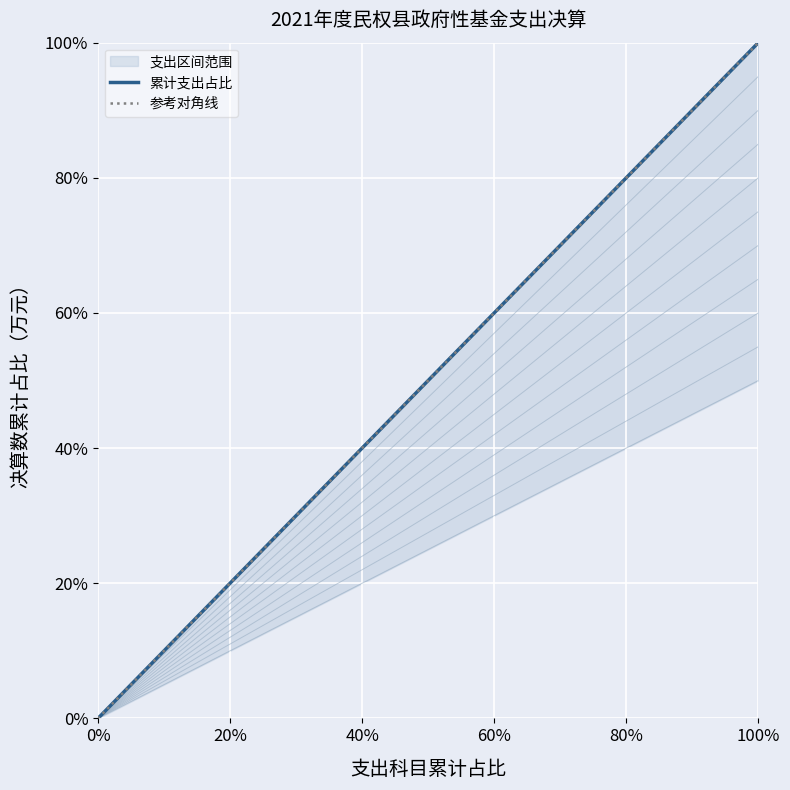

Reading left to right, what are all the values shown in this chart?

累计支出占比: 0.0	0.2	0.5	0.8	1.0
参考对角线: 0.0	0.2	0.5	0.8	1.0